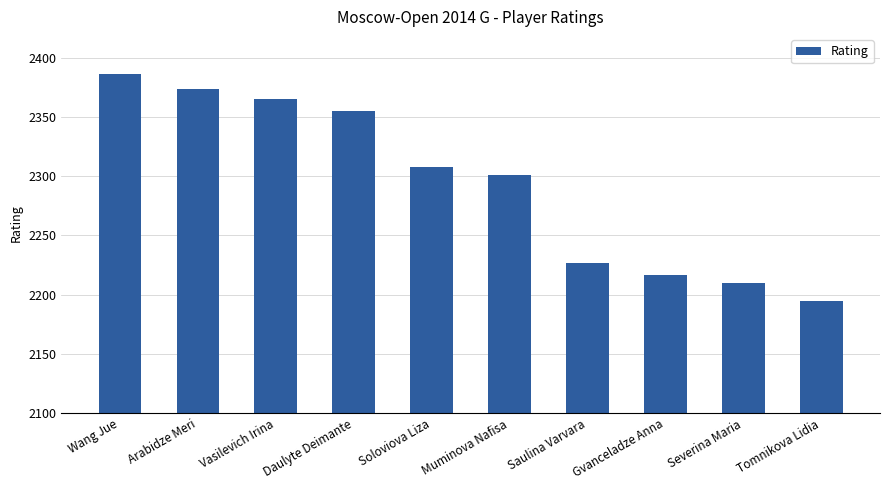

What is the label of the 3rd bar from the left?

Vasilevich Irina